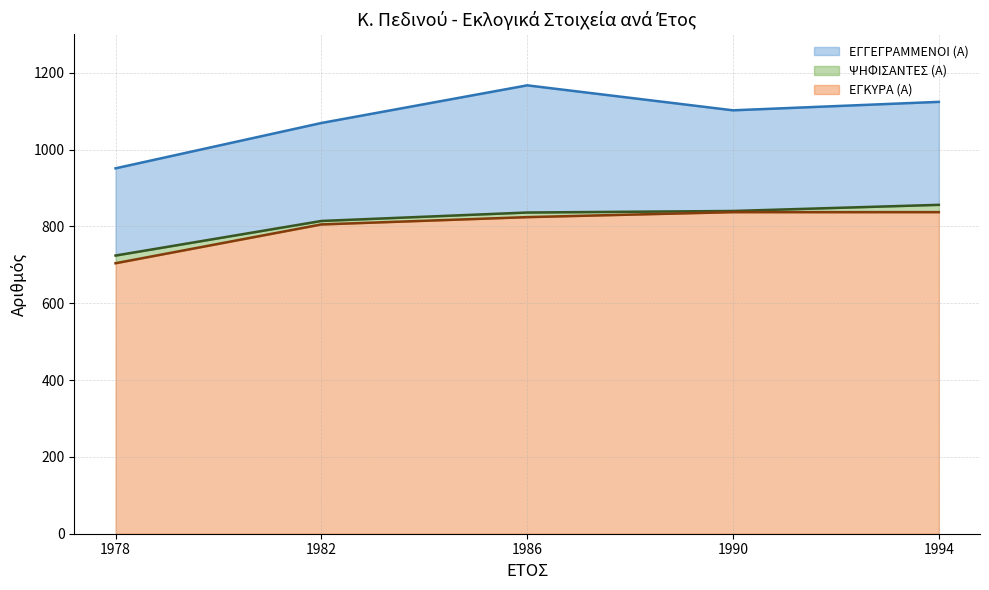

Which series has the largest range (max minus min)?

ΕΓΓΕΓΡΑΜΜΕΝΟΙ (Α)